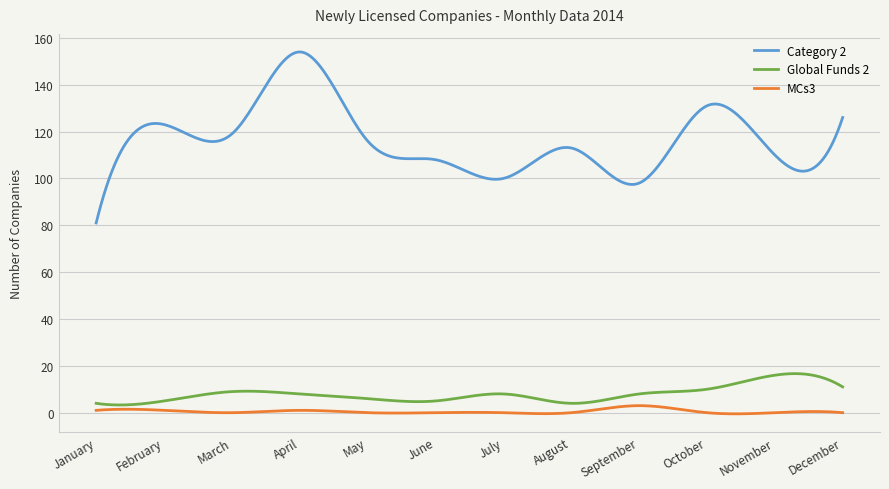

True or false: Category 2 and Global Funds 2 cross at least once.

False